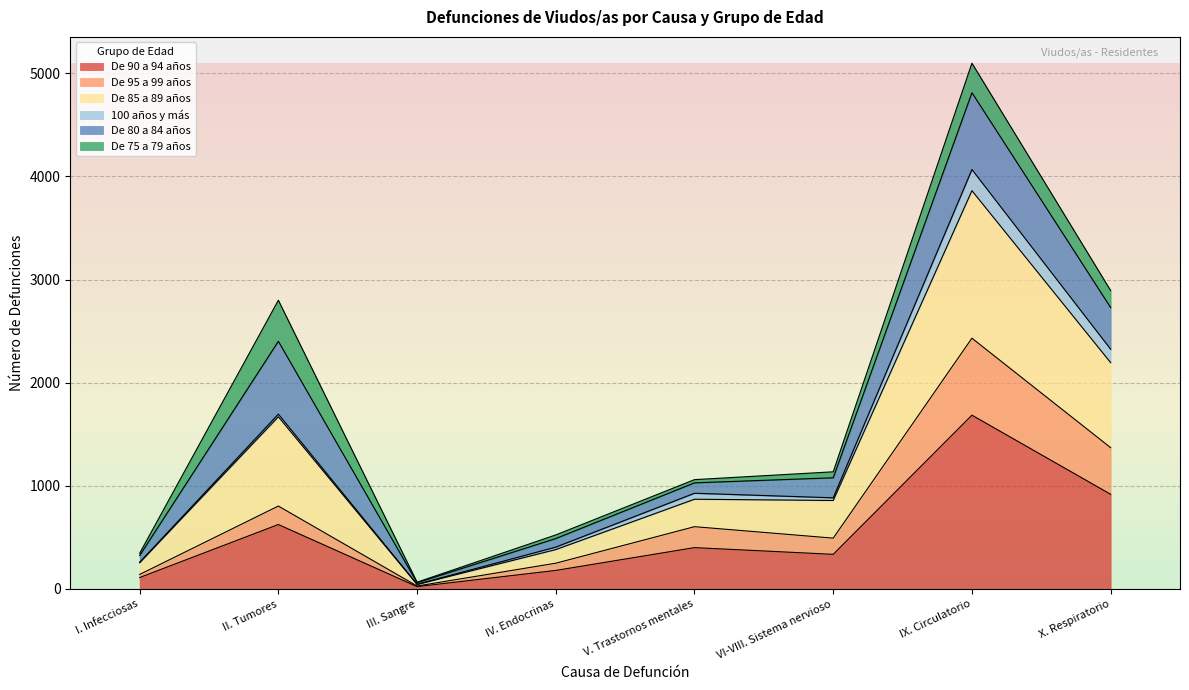

What is the label of the 2nd point from the right?

IX. Circulatorio